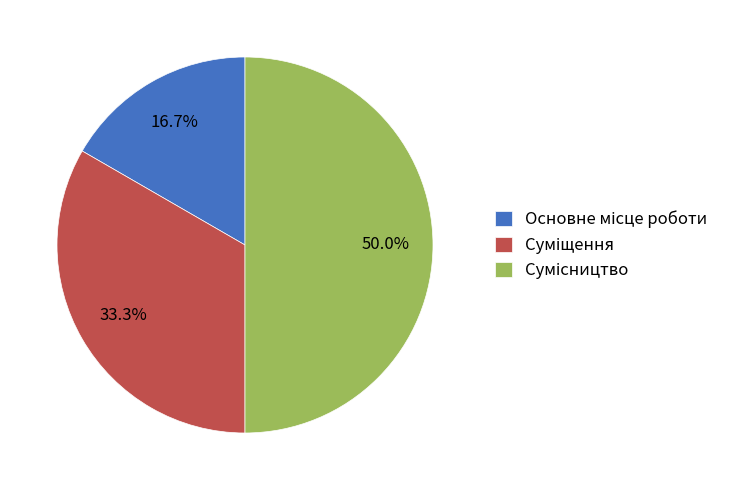

How many segments does this pie chart have?

3